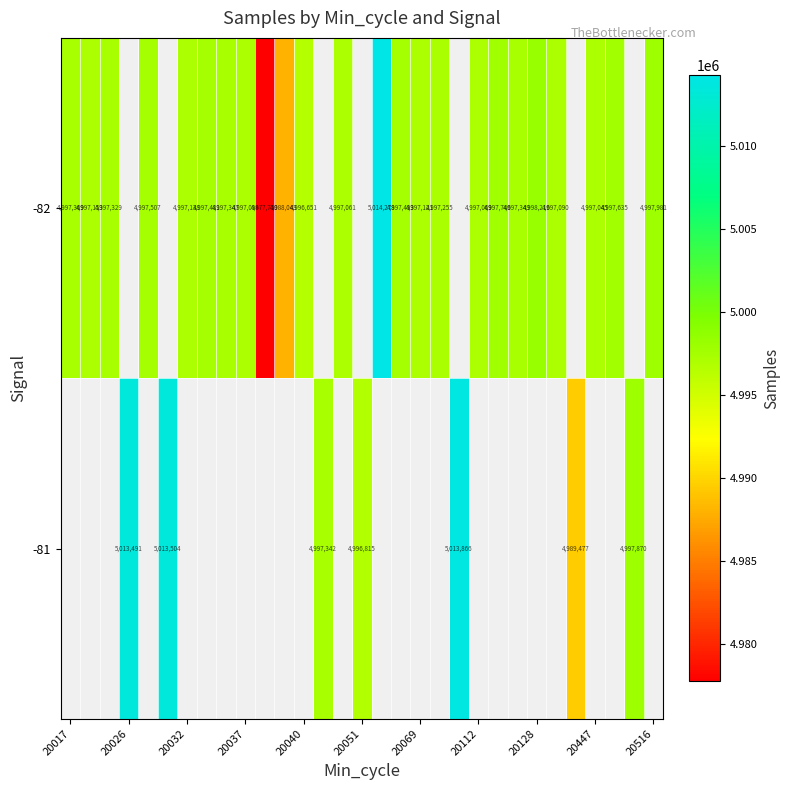

At how many categories does at least one series exceed 4991575?

28